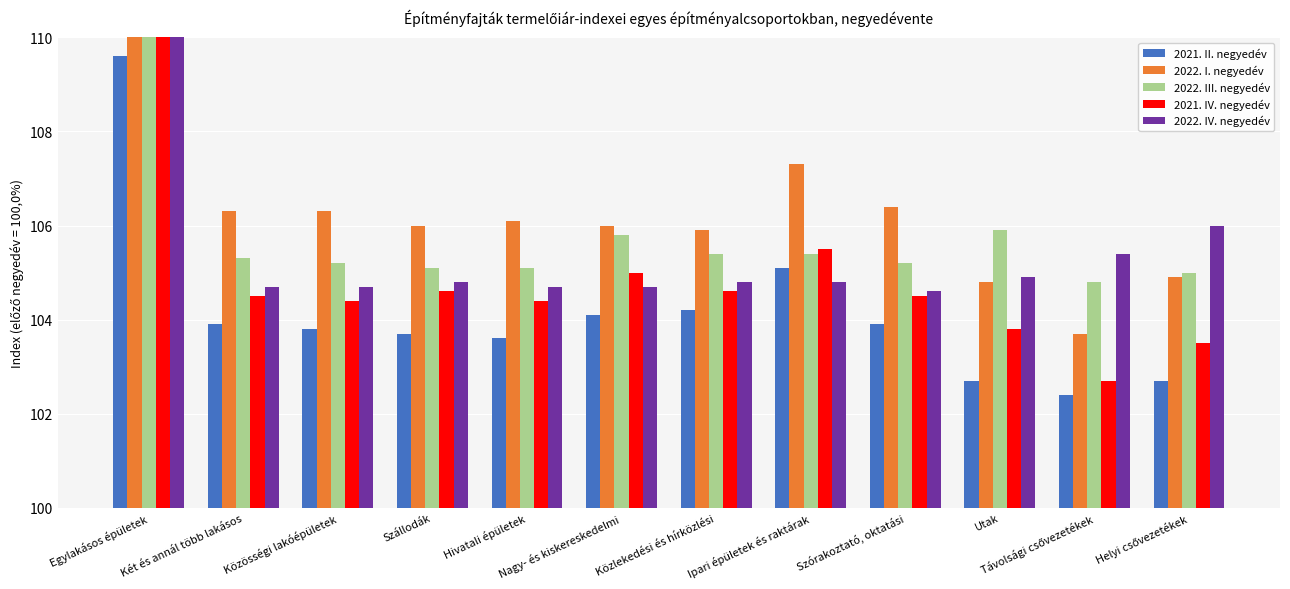

Which series has the widest spread of values?

2022. IV. negyedév